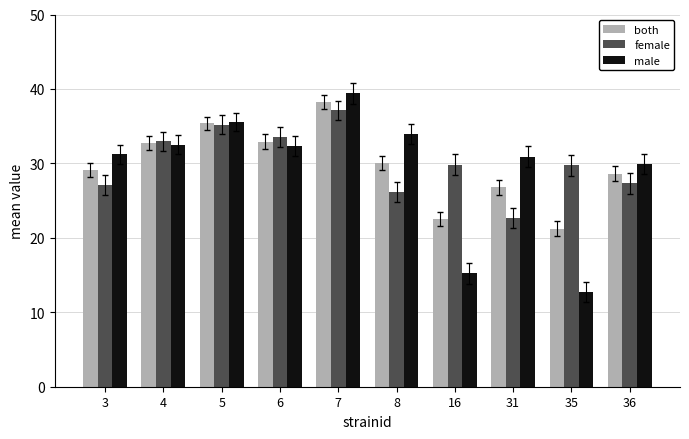

How many bars are there in total?

30